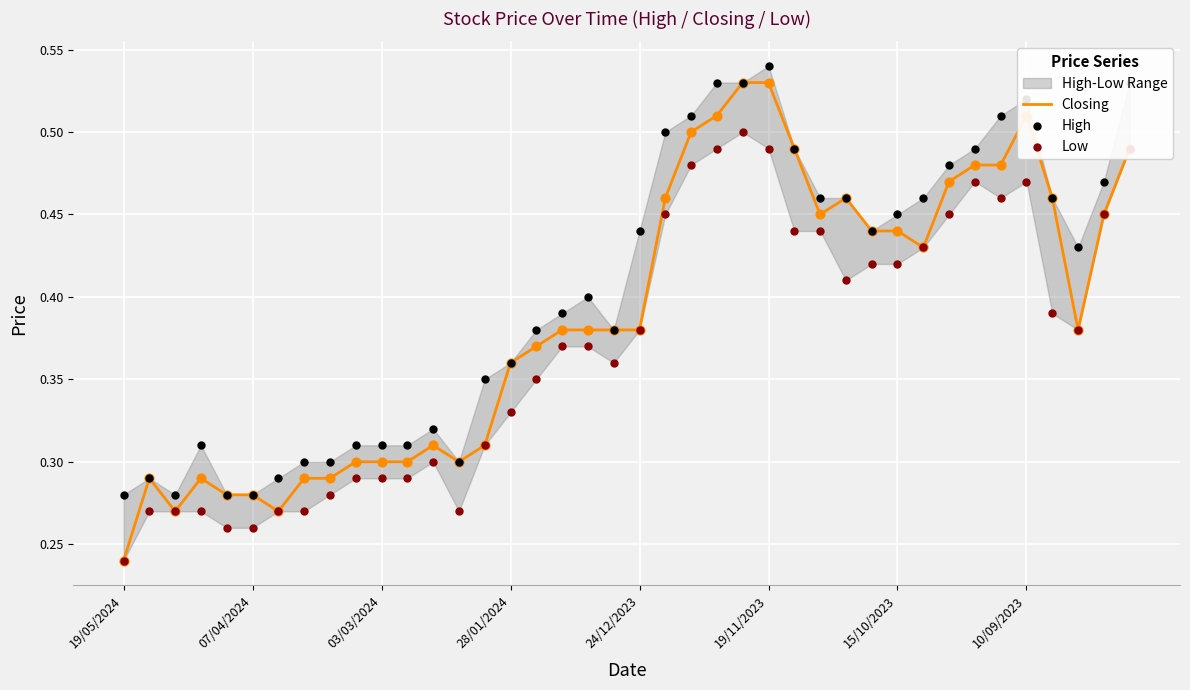

At which label does Closing reach its minimum?

19/05/2024